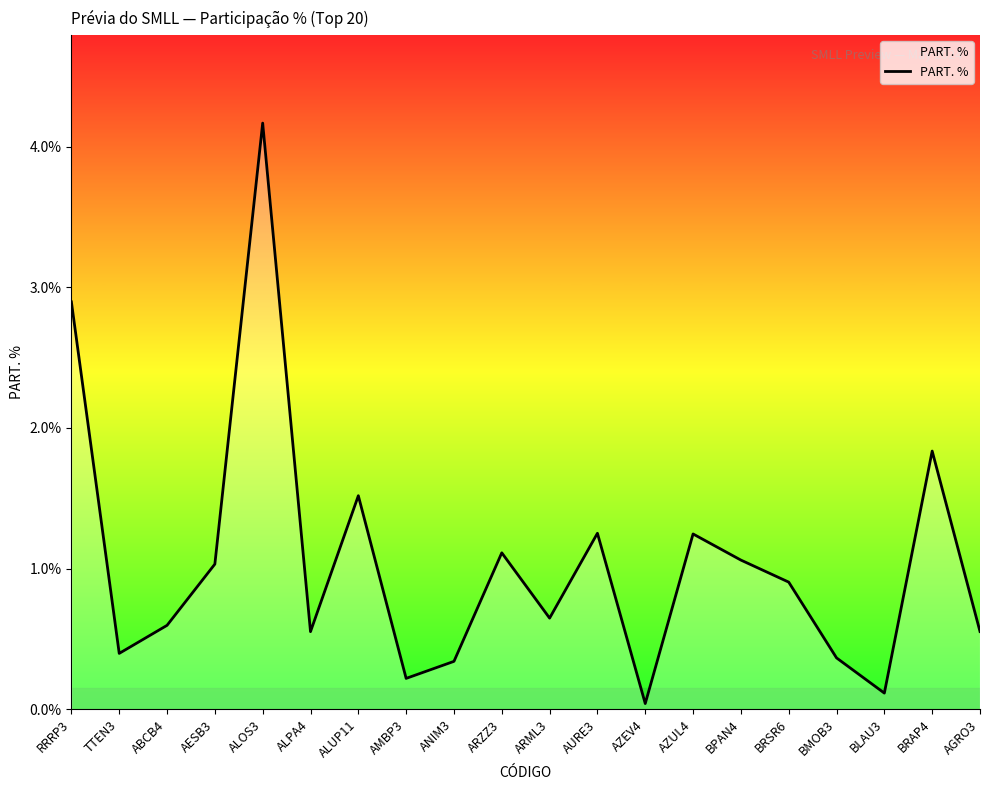

What position from the right is BRAP4?

2